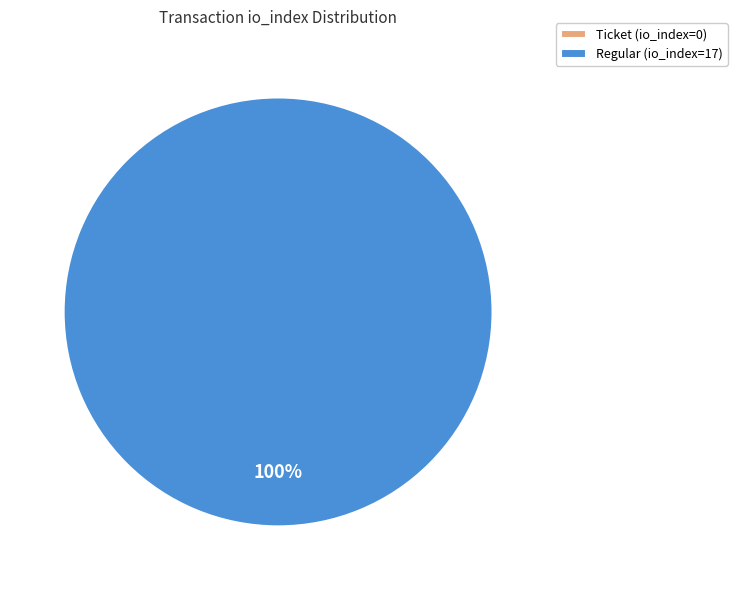

Which category has the smallest portion of the pie?

Ticket (io_index=0)